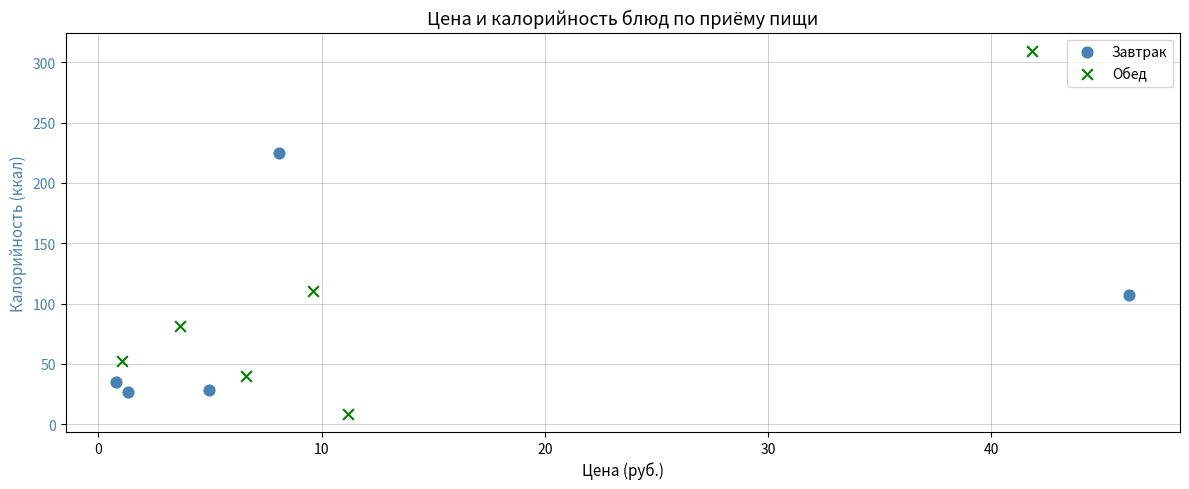

Which series contains the highest Y value?

Обед